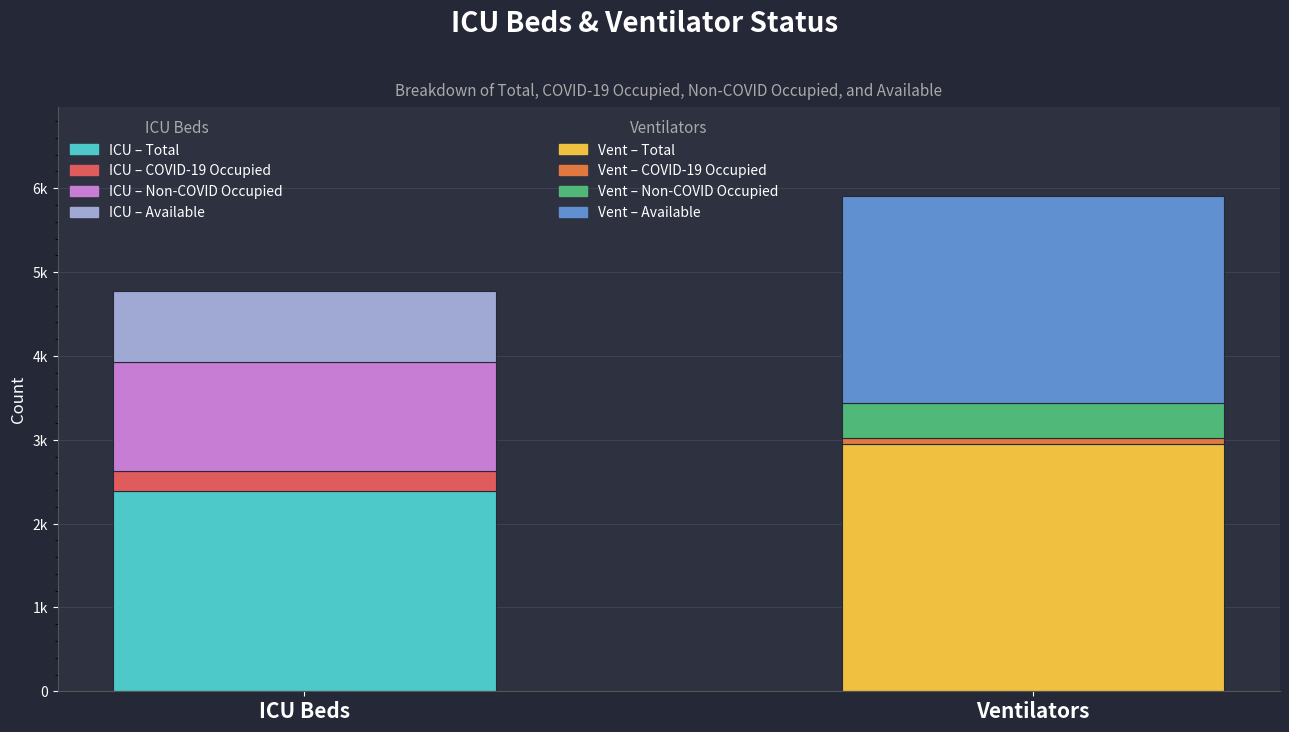

What is the minimum value for Ventilators?

72